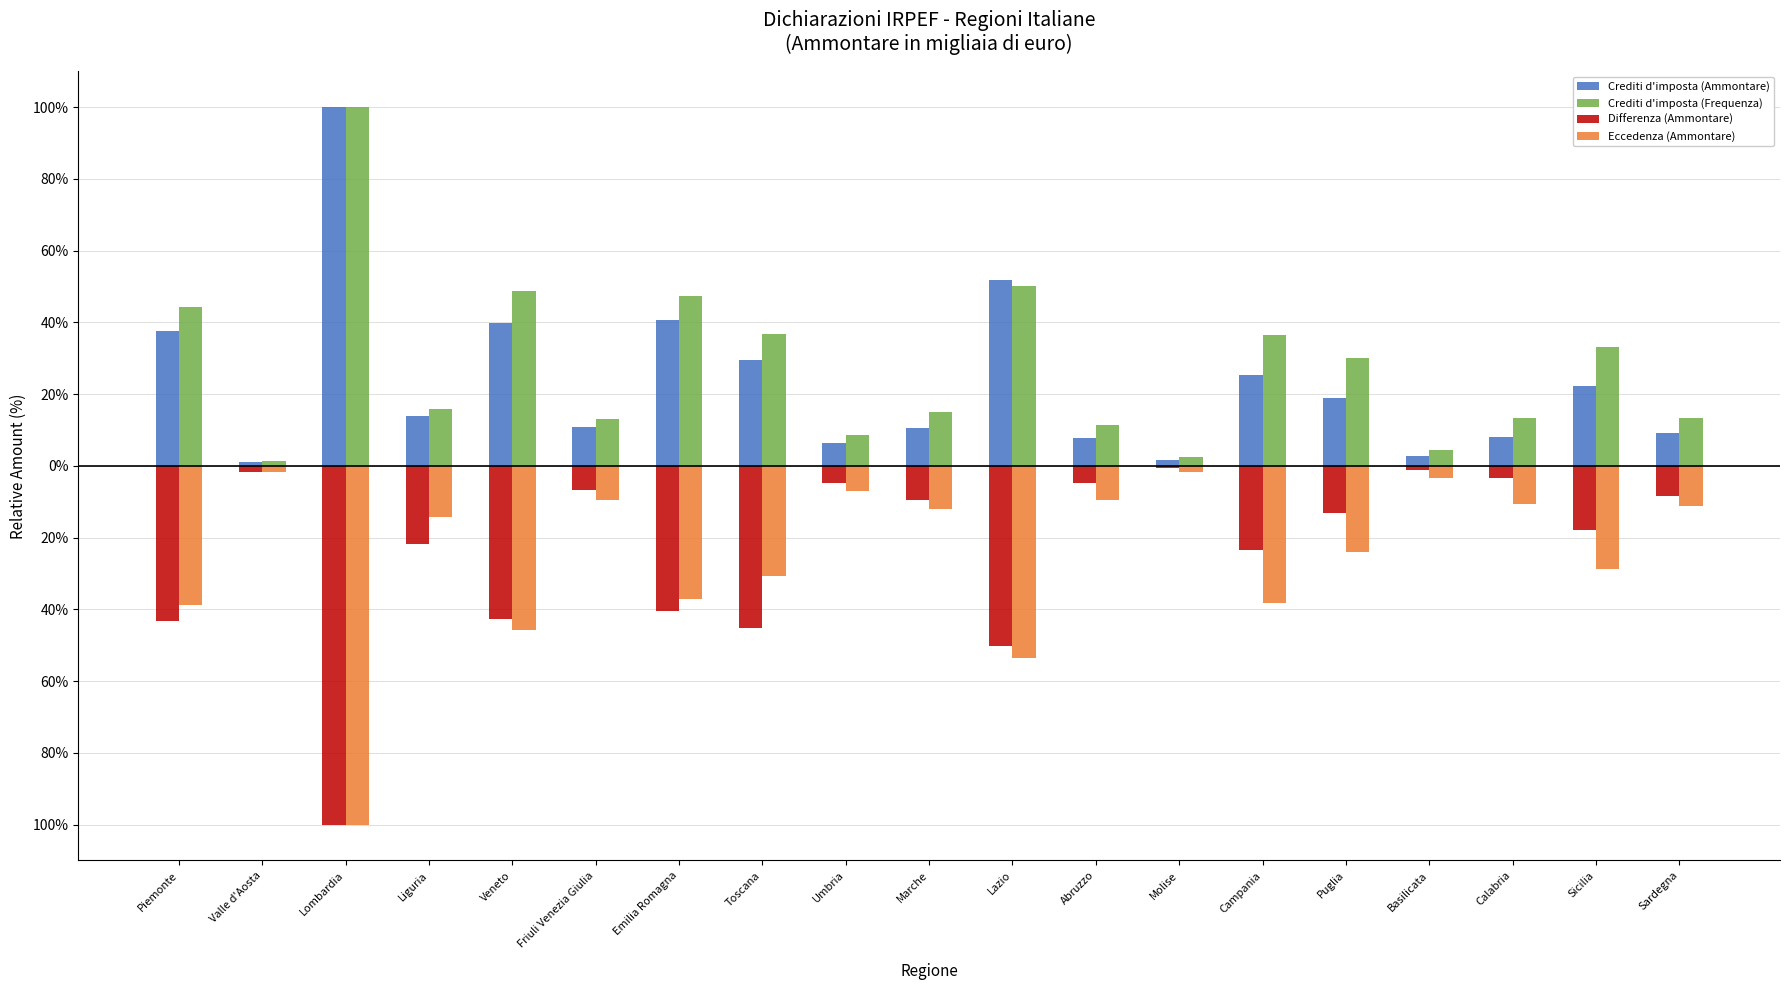

At how many categories does at least one series exceed 23?

9